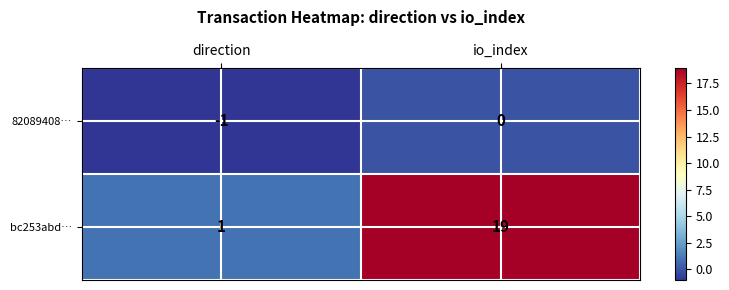

What is the minimum value shown in the chart?

-1